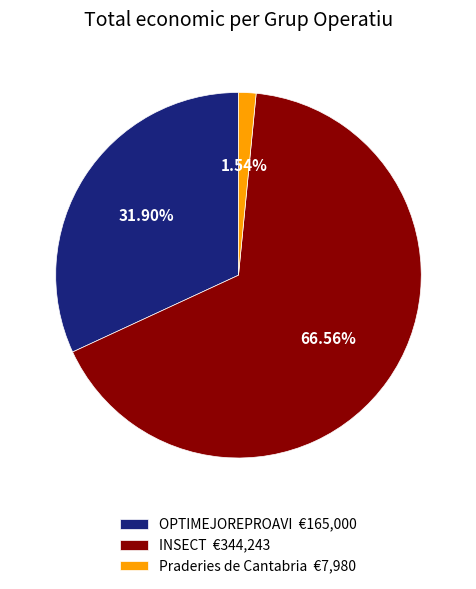

True or false: Praderies de Cantabria accounts for 7% of the total.

False